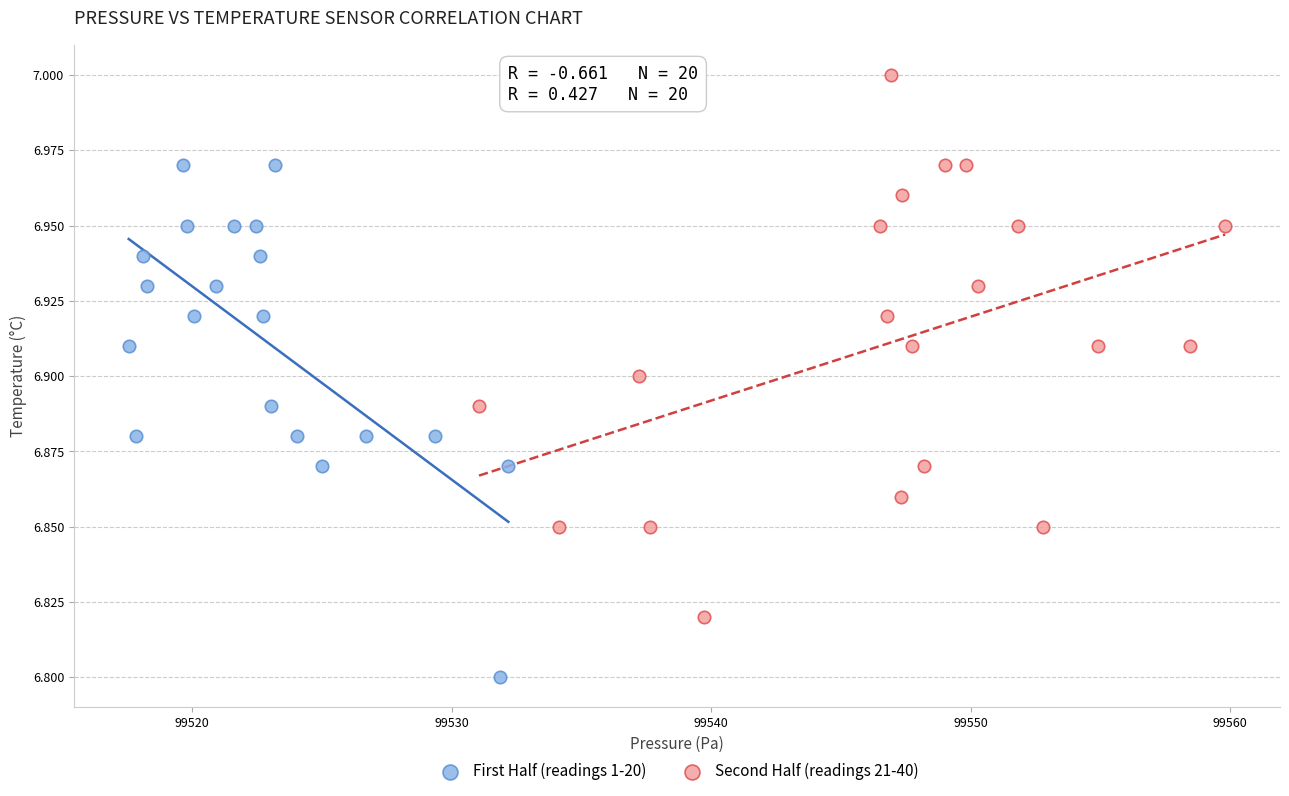

Which series has the widest spread of Y values?

Second Half (readings 21-40)